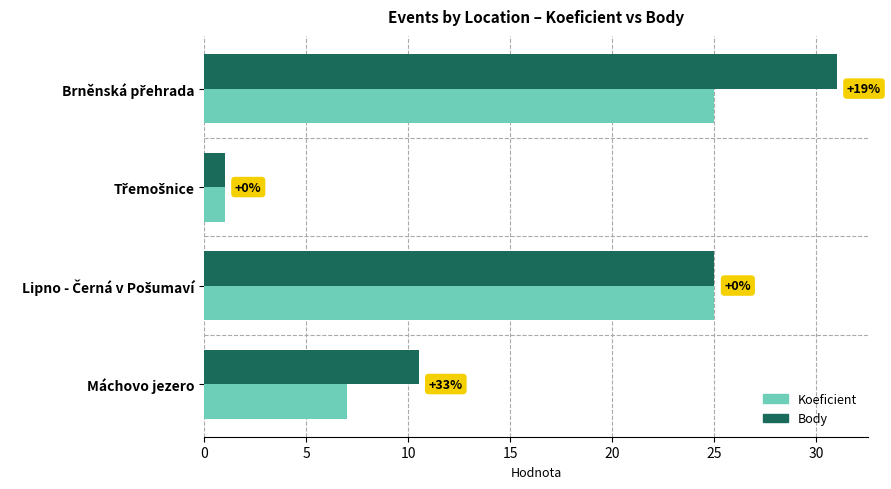

What is the maximum value shown in the chart?

31.0